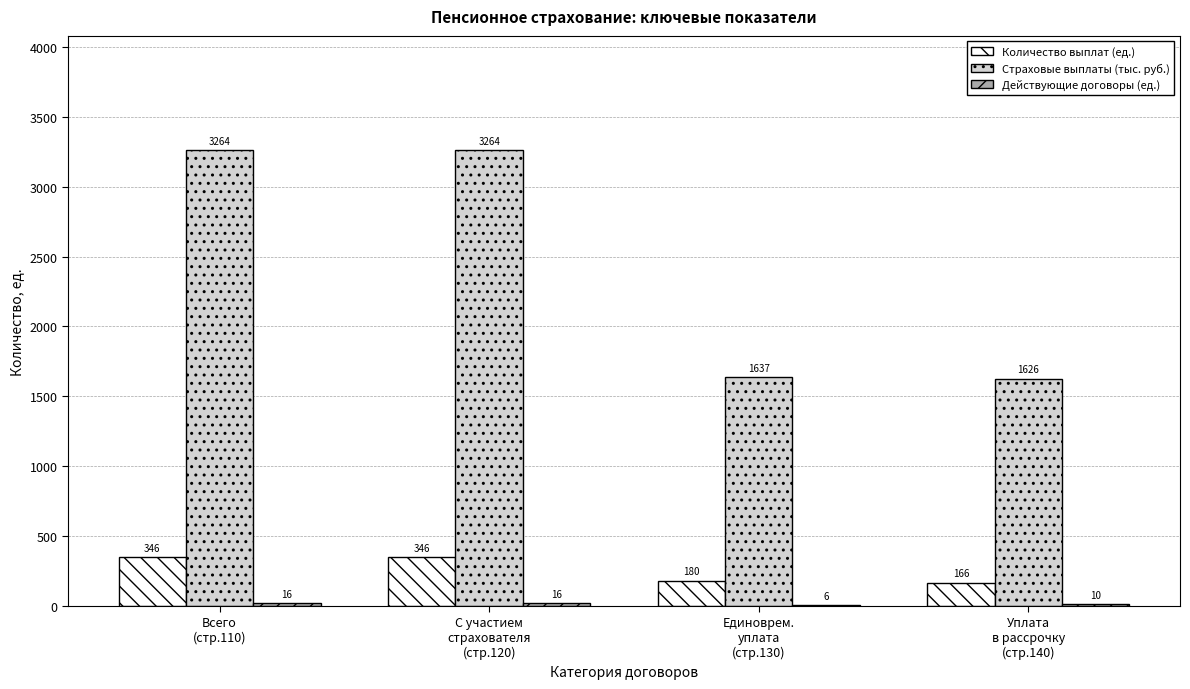

What is the sum of all Страховые выплаты (тыс. руб.) values?

9790.7